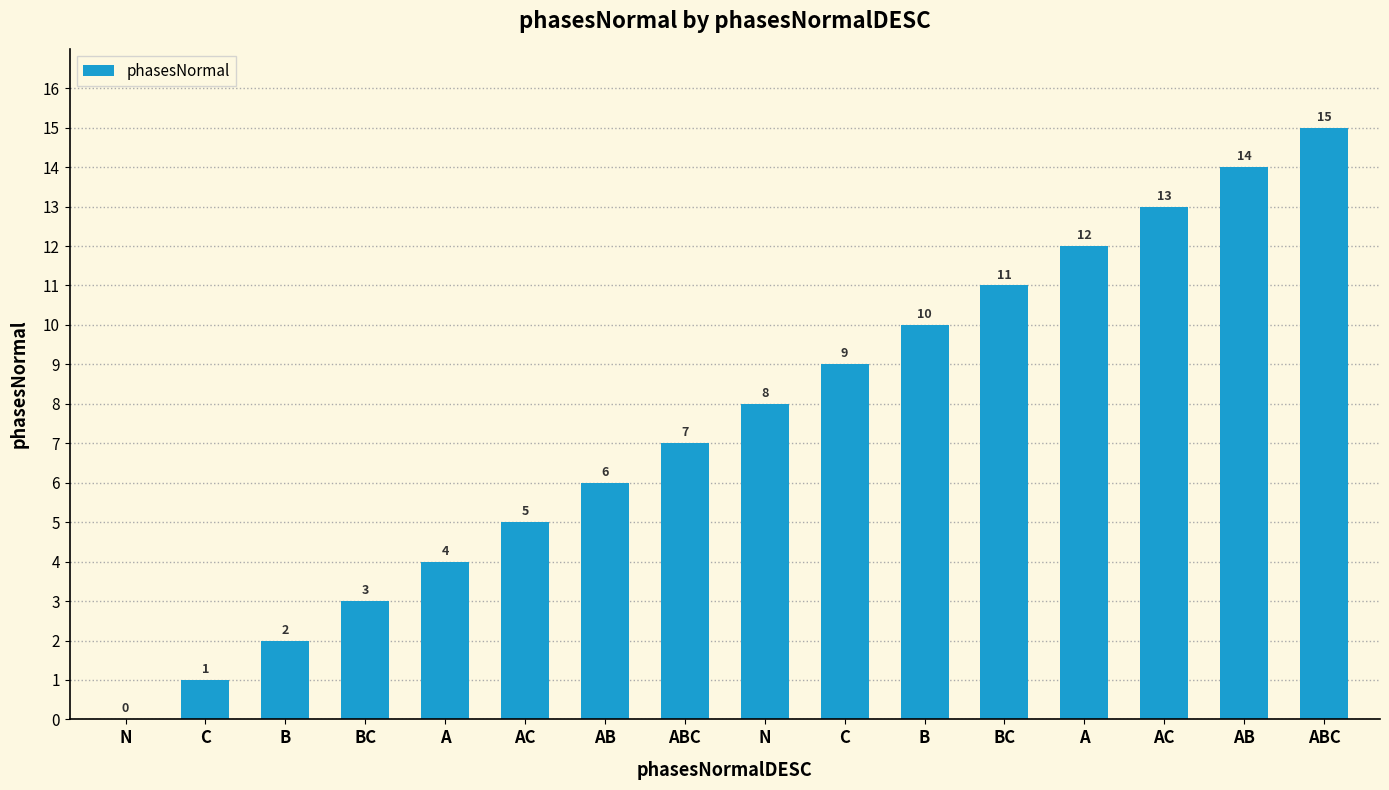

Which label corresponds to the largest value in the chart?

ABC